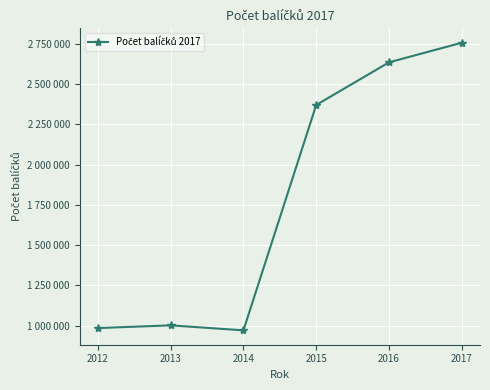

What is the difference between the maximum and minimum values?

1786683